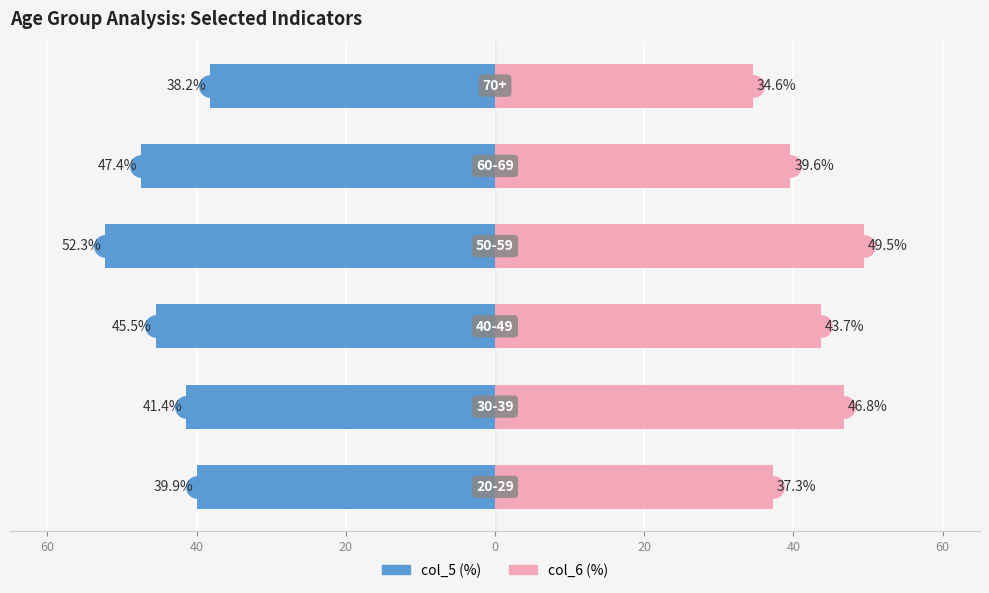

Between 0 and 40, which is larger?

40